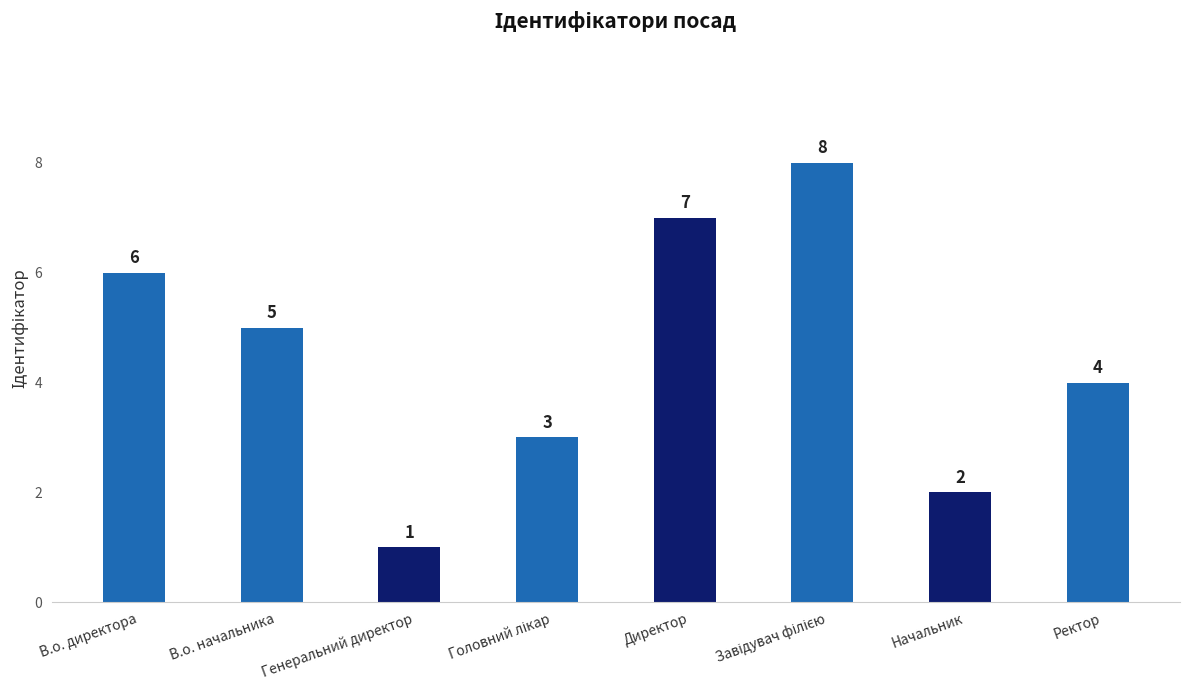

Which label corresponds to the smallest value in the chart?

Генеральний директор